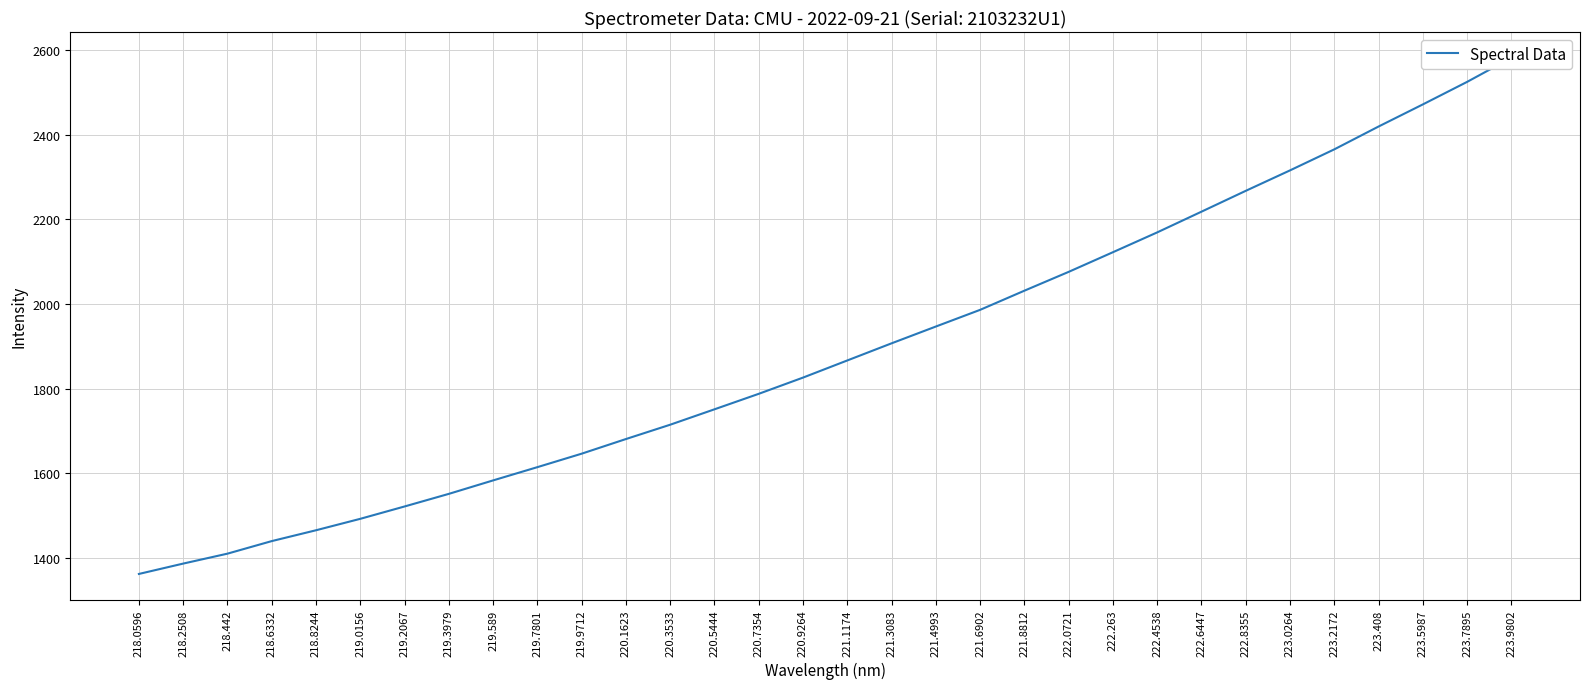

List the labels in order of value, largest first.

223.9802, 223.7895, 223.5987, 223.408, 223.2172, 223.0264, 222.8355, 222.6447, 222.4538, 222.263, 222.0721, 221.8812, 221.6902, 221.4993, 221.3083, 221.1174, 220.9264, 220.7354, 220.5444, 220.3533, 220.1623, 219.9712, 219.7801, 219.589, 219.3979, 219.2067, 219.0156, 218.8244, 218.6332, 218.442, 218.2508, 218.0596